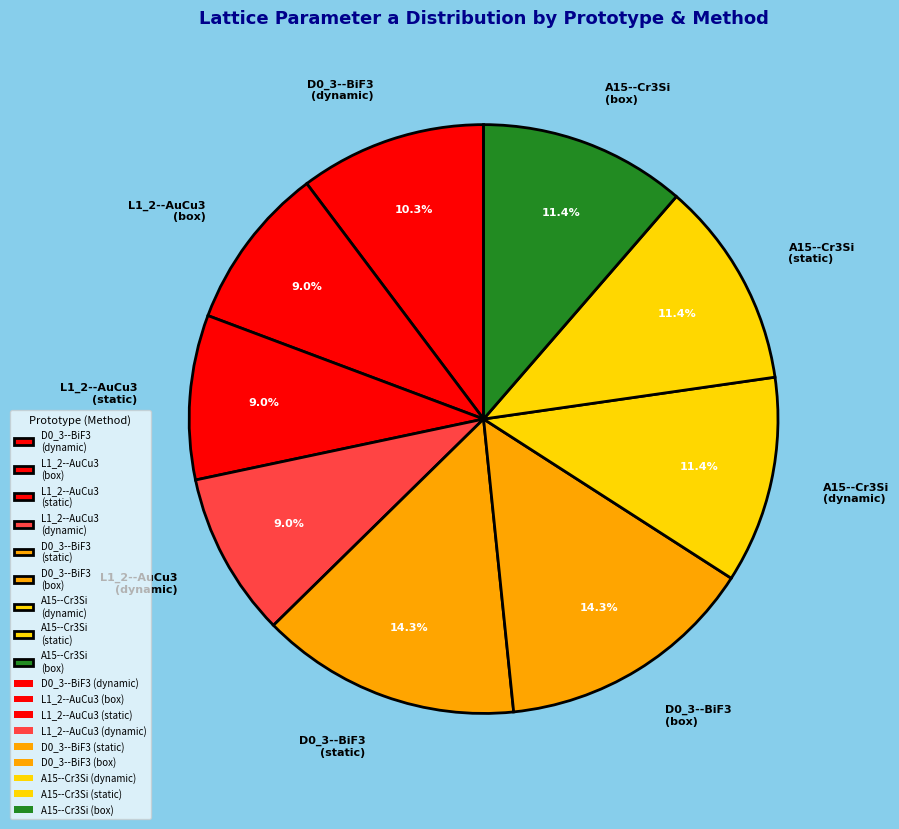

Which has a higher value, A15--Cr3Si (static) or D0_3--BiF3 (static)?

D0_3--BiF3 (static)